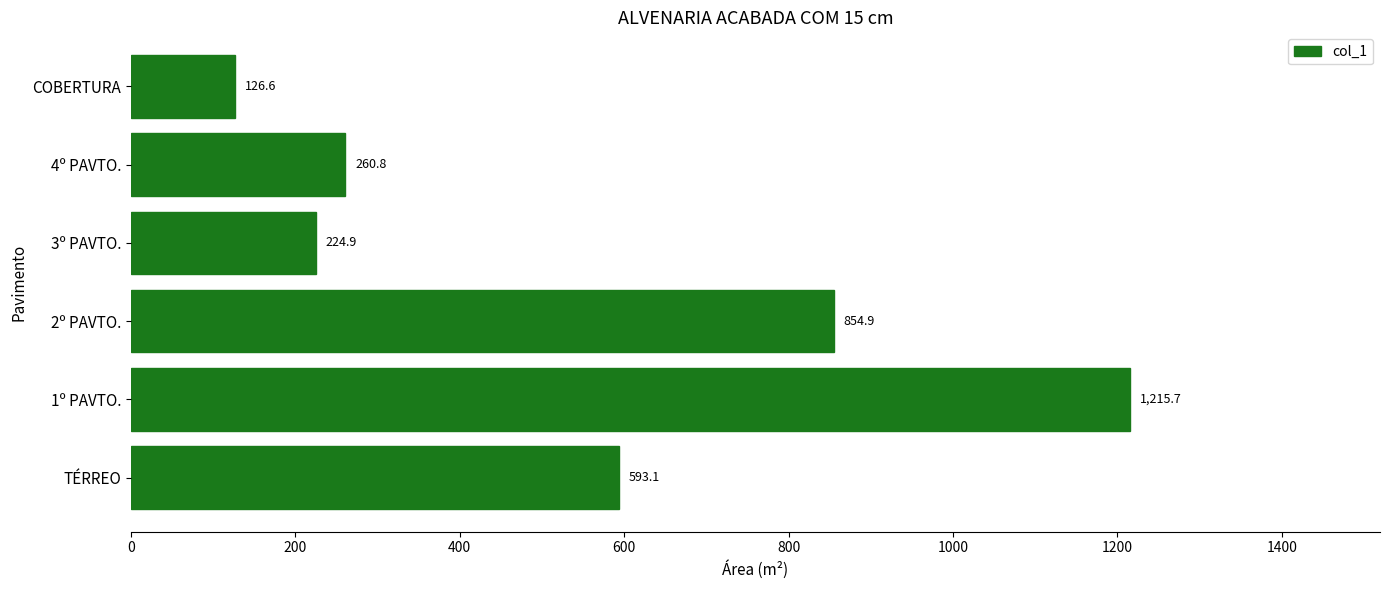

What is the average value?

546.0